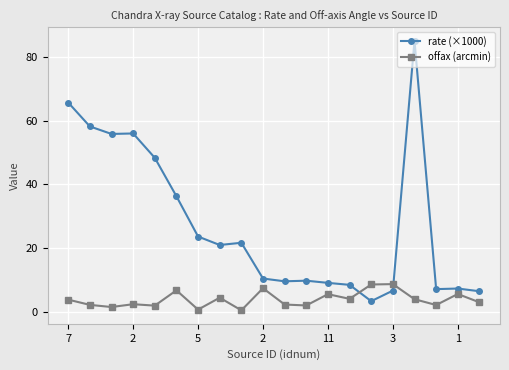

List the series in order of their overall mean, lowest first.

offax (arcmin), rate (×1000)